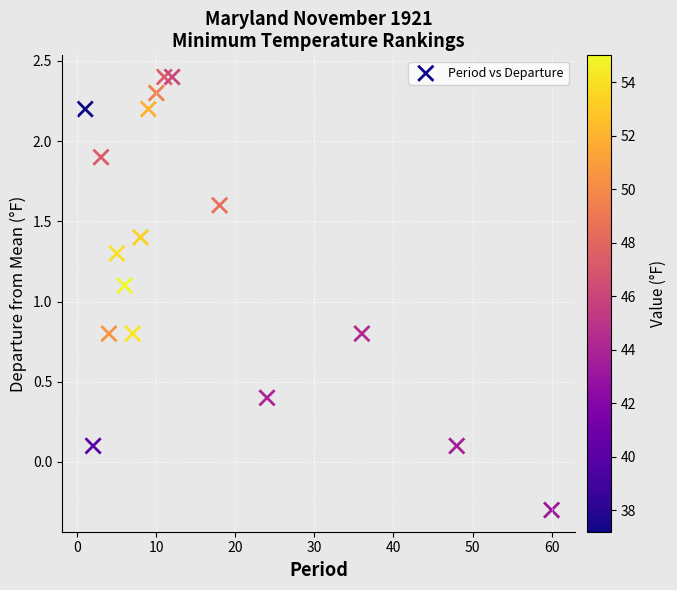

What is the range of X values (max minus min)?

59.0